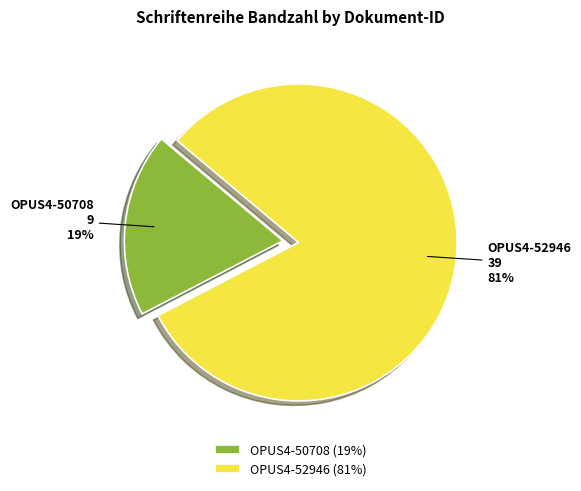

Is it true that OPUS4-52946 is 81% of the pie?

True